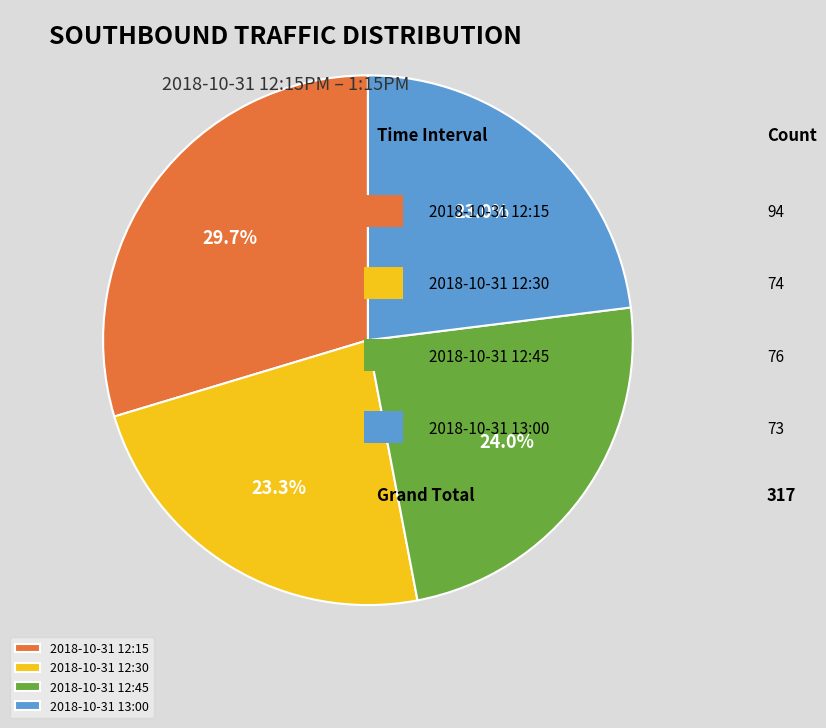

To the nearest percent, what is the combined percentage of 2018-10-31 12:30 and 2018-10-31 12:45?

47%